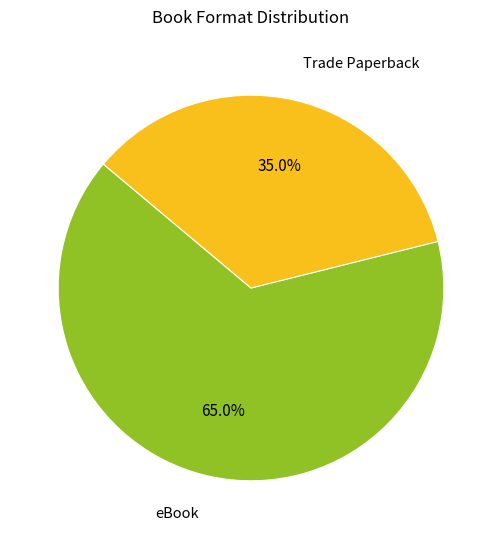

What percentage is NOT represented by Trade Paperback?

65.0%